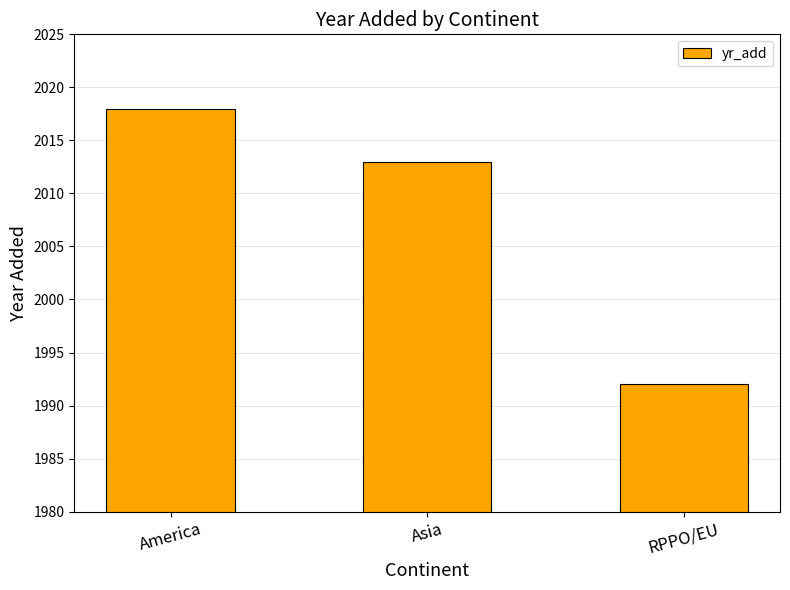

What is the sum of the values at America and Asia?

4031